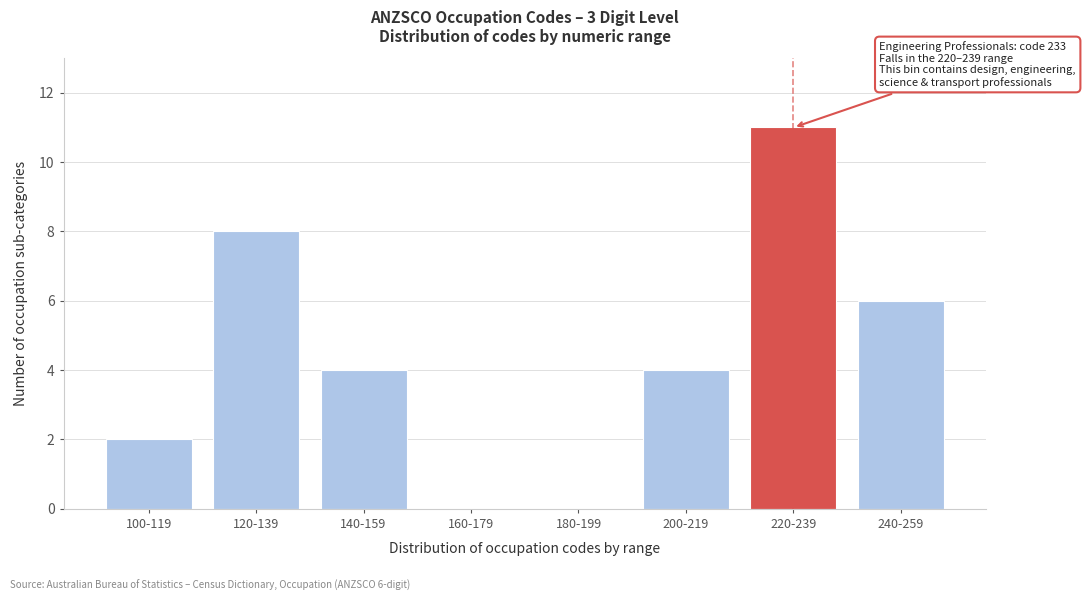

Reading right to left, extract all data points from this chart.

240-259=6	220-239=11	200-219=4	180-199=0	160-179=0	140-159=4	120-139=8	100-119=2